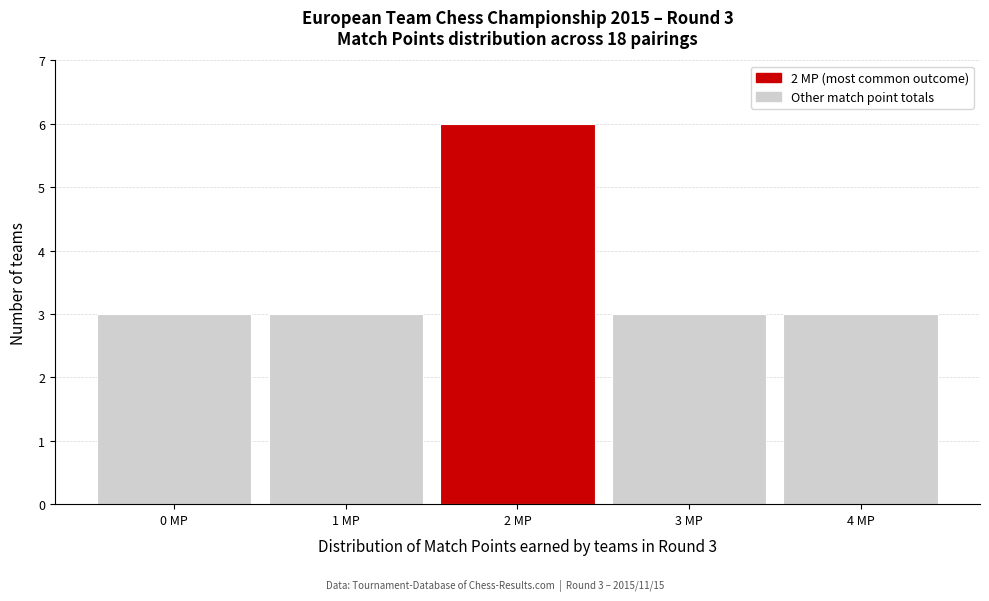

Reading left to right, list all the values displayed in this chart.

0 MP=3	1 MP=3	2 MP=6	3 MP=3	4 MP=3